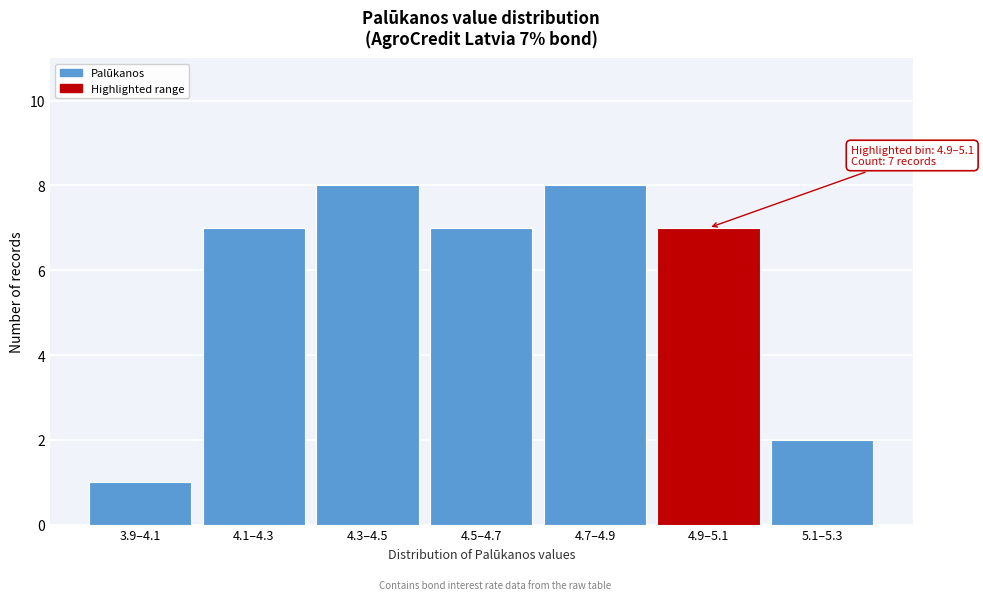

Reading left to right, what are all the values shown in this chart?

3.9–4.1=1	4.1–4.3=7	4.3–4.5=8	4.5–4.7=7	4.7–4.9=8	4.9–5.1=7	5.1–5.3=2